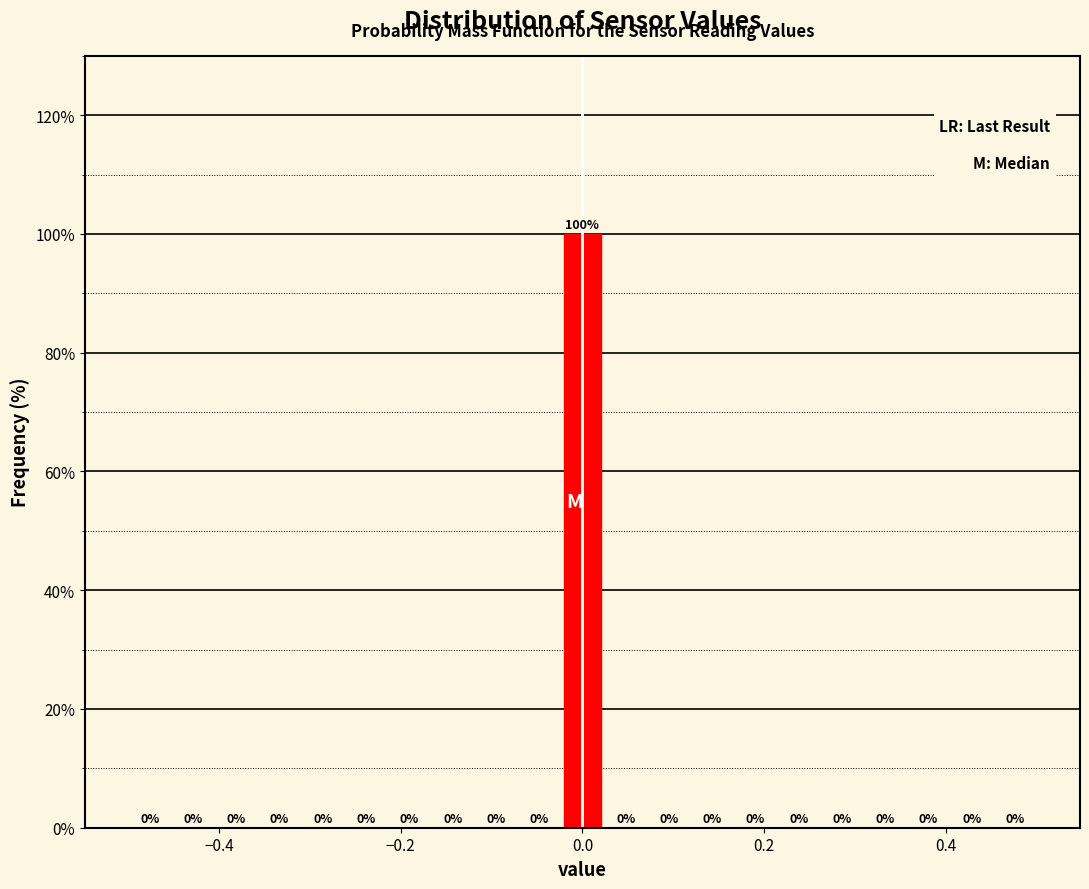

Around what value on the x-axis is the tallest bar? Give the approximate position of its centre, as read against the axis.

0.00